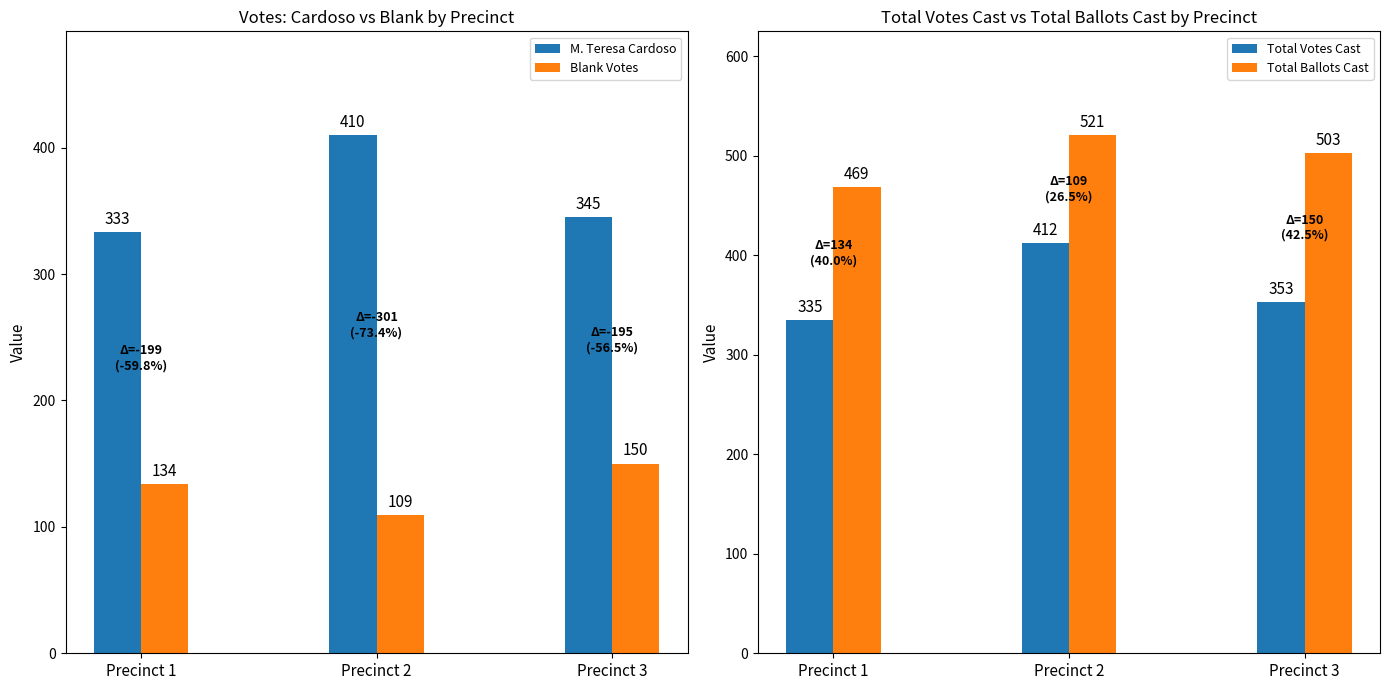

The value of Total Votes Cast at Precinct 3 is 353. True or false?

True